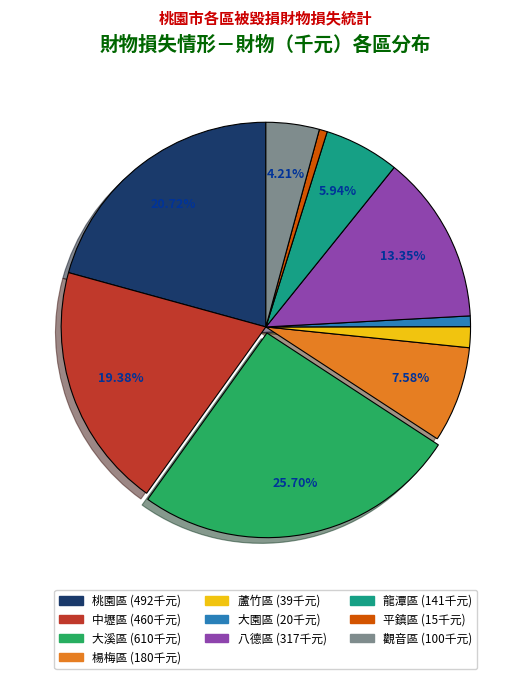

Combined, what portion of the pie is 八德區 and 觀音區?

17.6%